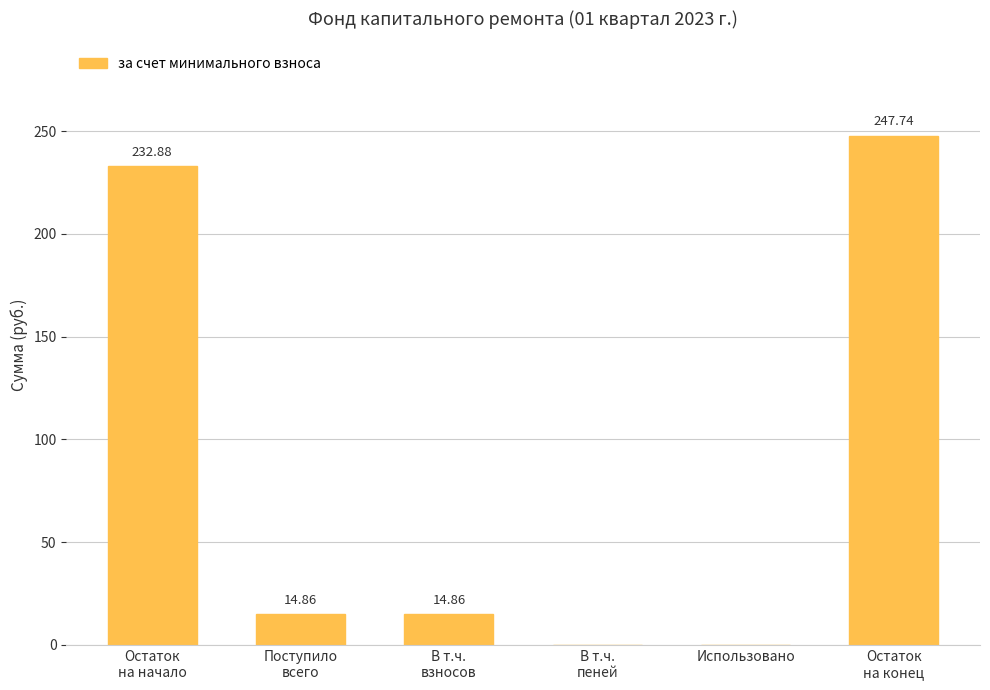

Read the value at В т.ч.
взносов.

14.9